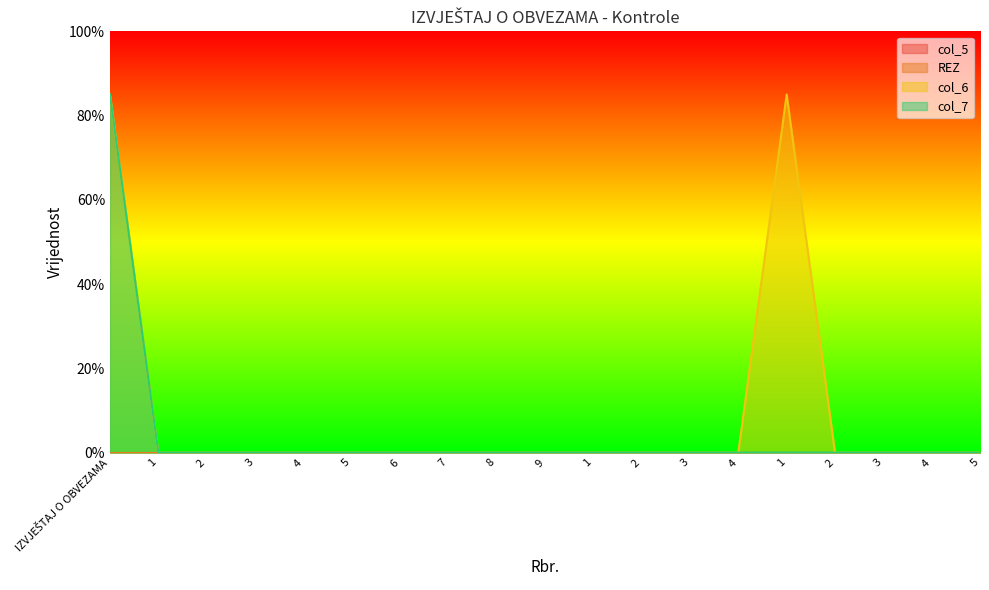

True or false: col_7 and col_6 intersect in this chart.

False